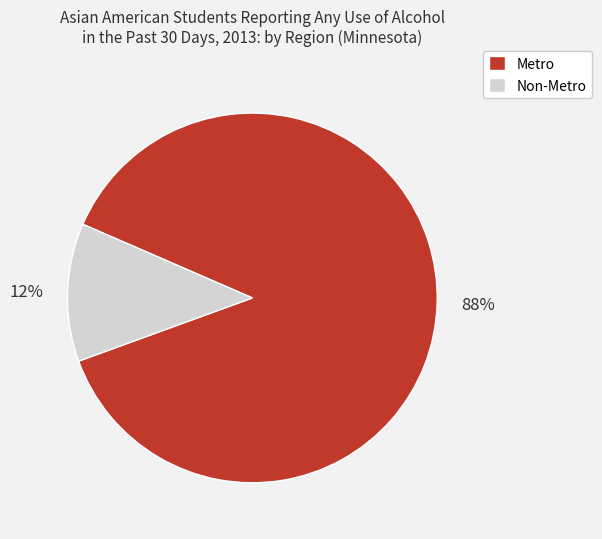

What percentage is the Non-Metro slice, to the nearest percent?

12%